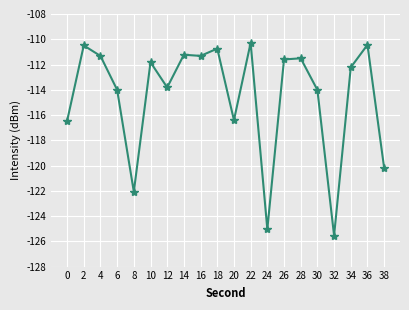

Is it true that the value at 38 is -210.7?

False